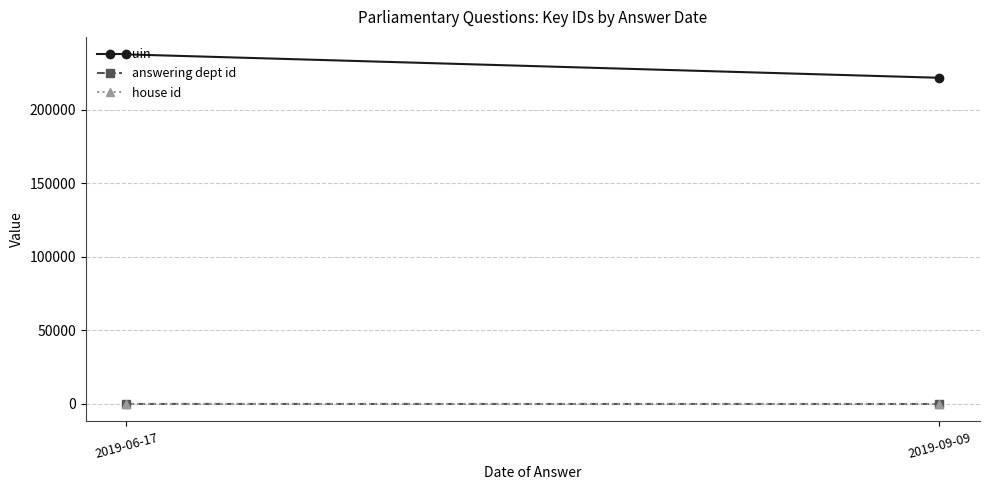

Reading left to right, list all the values displayed in this chart.

uin: 2019-06-17=237575.0	2019-09-09=221666.5
answering dept id: 2019-06-17=29.0	2019-09-09=1.0
house id: 2019-06-17=1.0	2019-09-09=1.0